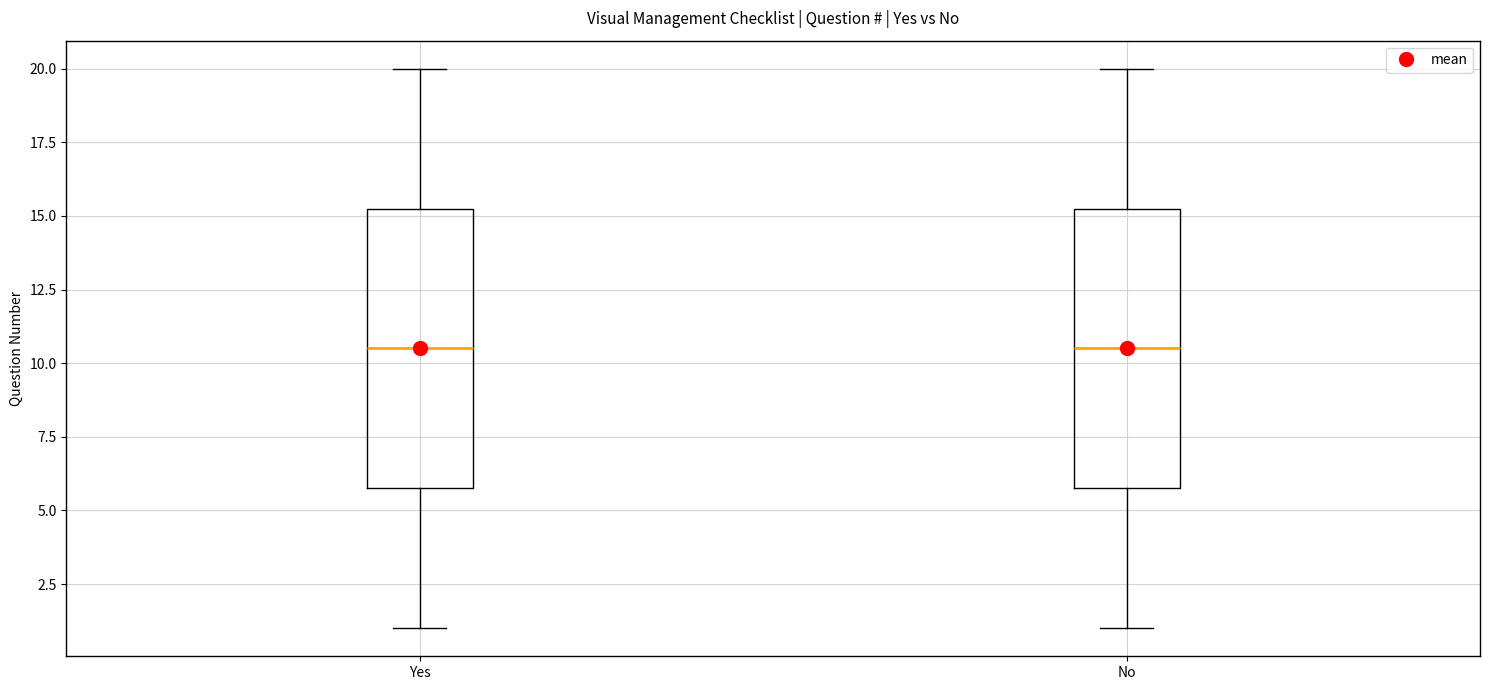

Reading left to right, read every box against the y-axis: the position of its median line, the range the box covers, and the ends of its whiskers. The values are not printed on the chart, so give them approximately, as read against the axis.

Yes: median 10.5, box 6.0 to 15.5, whiskers 1.0 to 20.0
No: median 10.5, box 6.0 to 15.5, whiskers 1.0 to 20.0